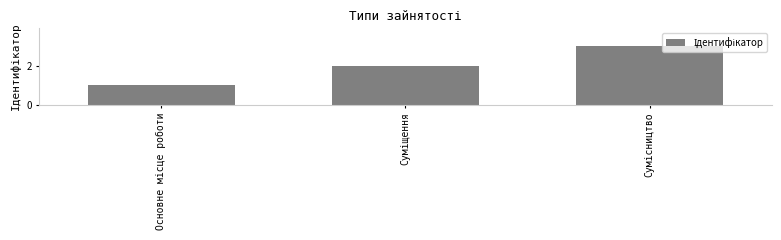

What is the greatest value displayed?

3